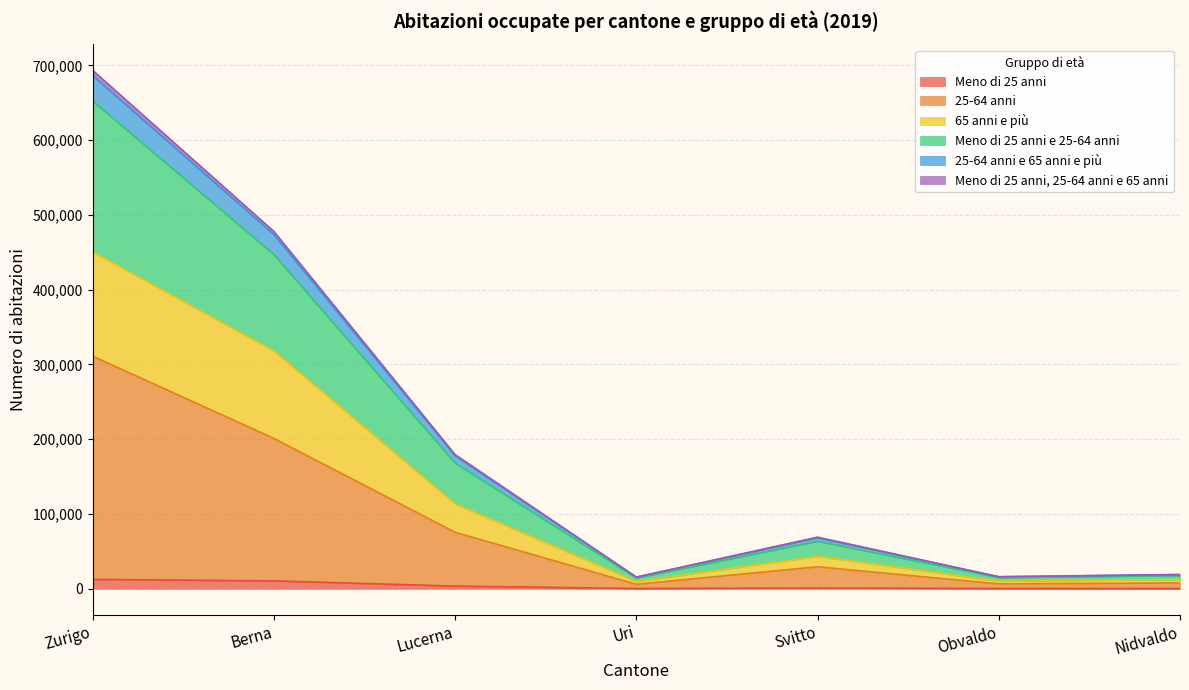

Reading left to right, what are all the values shown in this chart?

Meno di 25 anni: 12442	10396	3471	269	953	254	228
25-64 anni: 311073	201051	75464	5881	29339	6416	7735
65 anni e più: 450490	318010	113504	9629	43294	9987	12248
Meno di 25 anni e 25-64 anni: 652383	447085	168134	14255	63459	14779	17480
25-64 anni e 65 anni e più: 686339	473892	177753	15399	68165	15860	18836
Meno di 25 anni, 25-64 anni e 65 anni: 693491	477971	179412	15557	68941	16044	18992